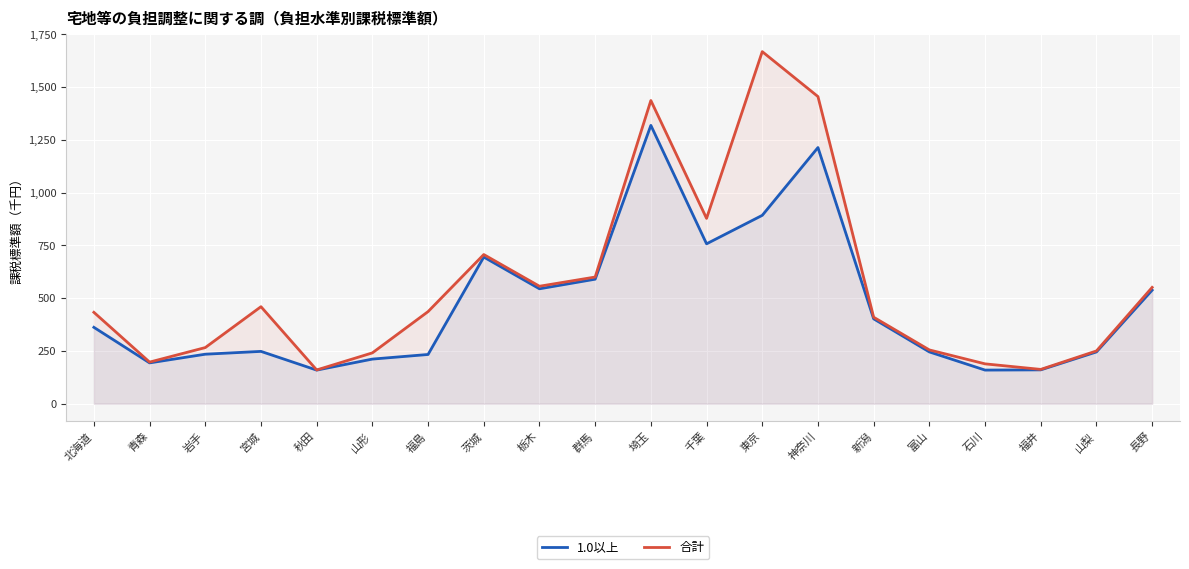

What is the smallest value displayed?

159.2